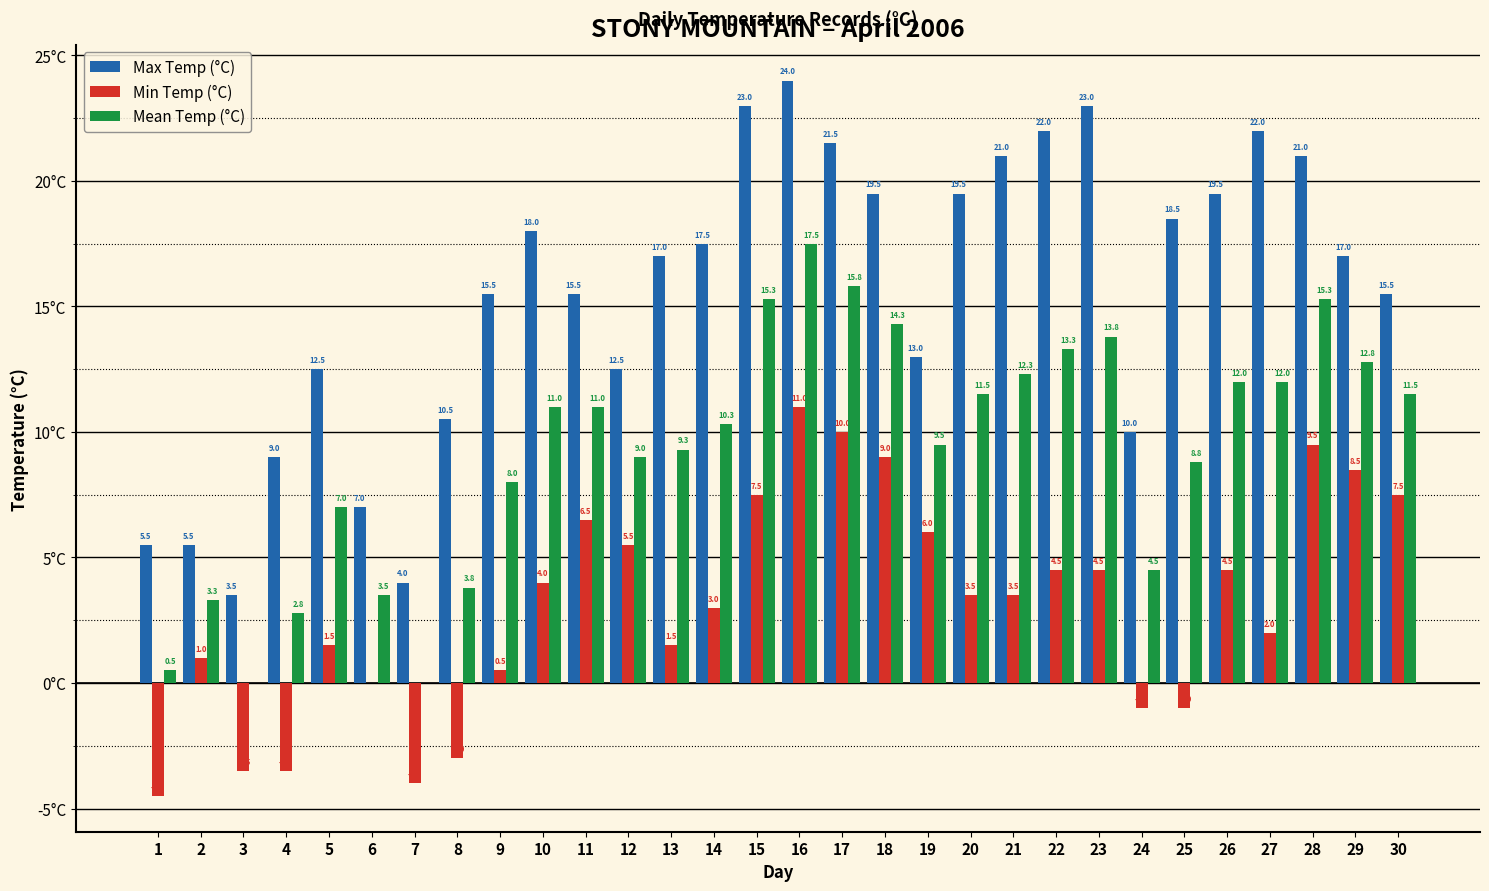

Between 14 and 21, which series saw the biggest shift?

Max Temp (°C)